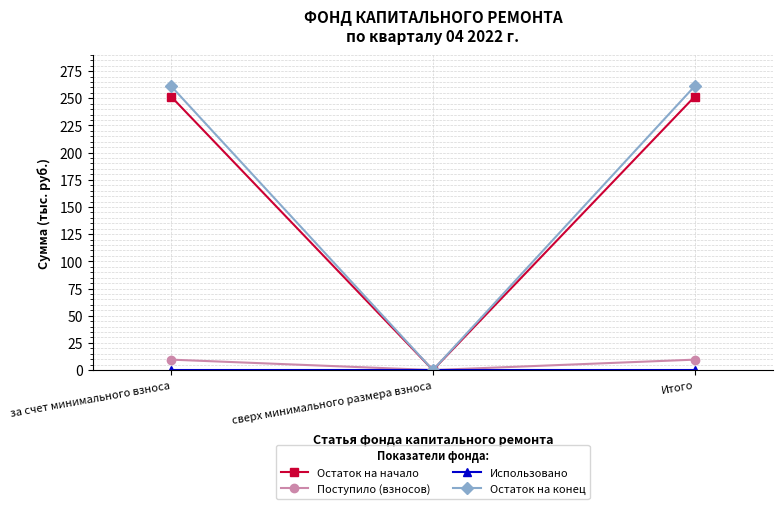

What is the sum of the Остаток на начало values at за счет минимального взноса and сверх минимального размера взноса?

251.4